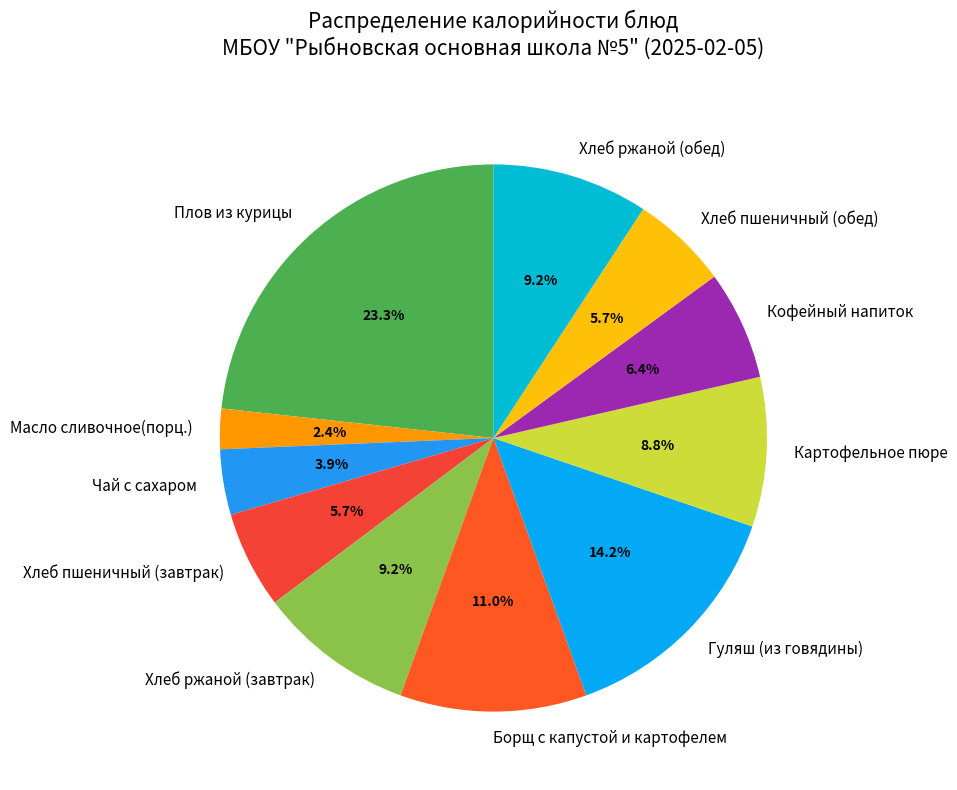

Which category has the biggest portion of the pie?

Плов из курицы